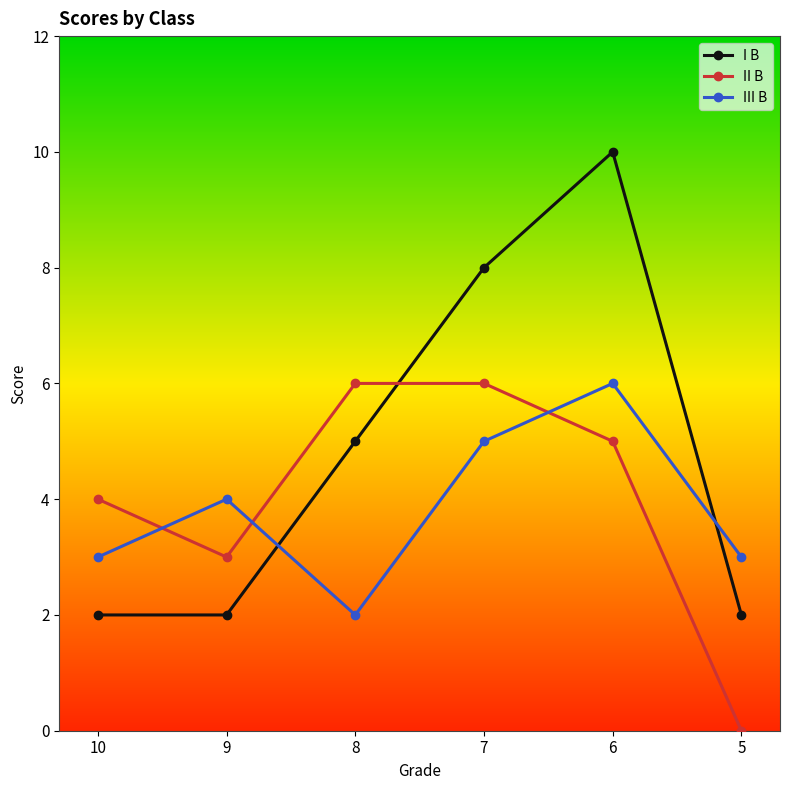

The value of III B at 10 is 5. True or false?

False